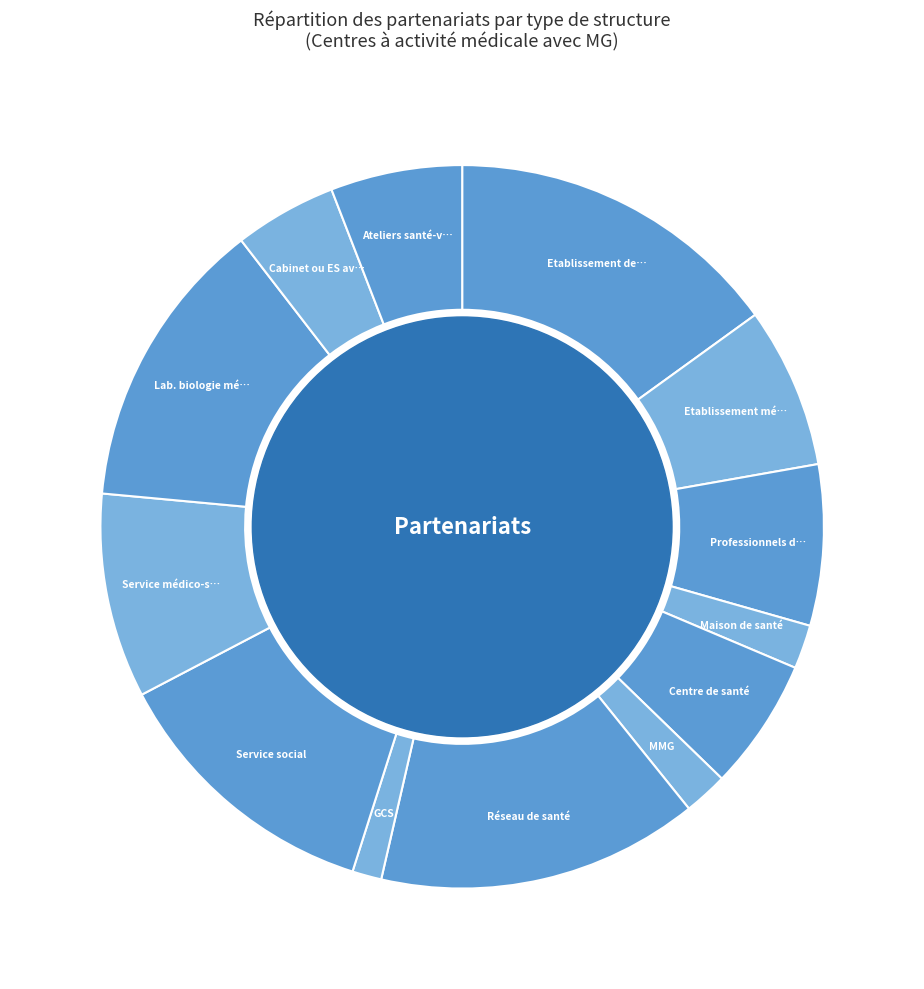

How many slices are in this pie chart?

13